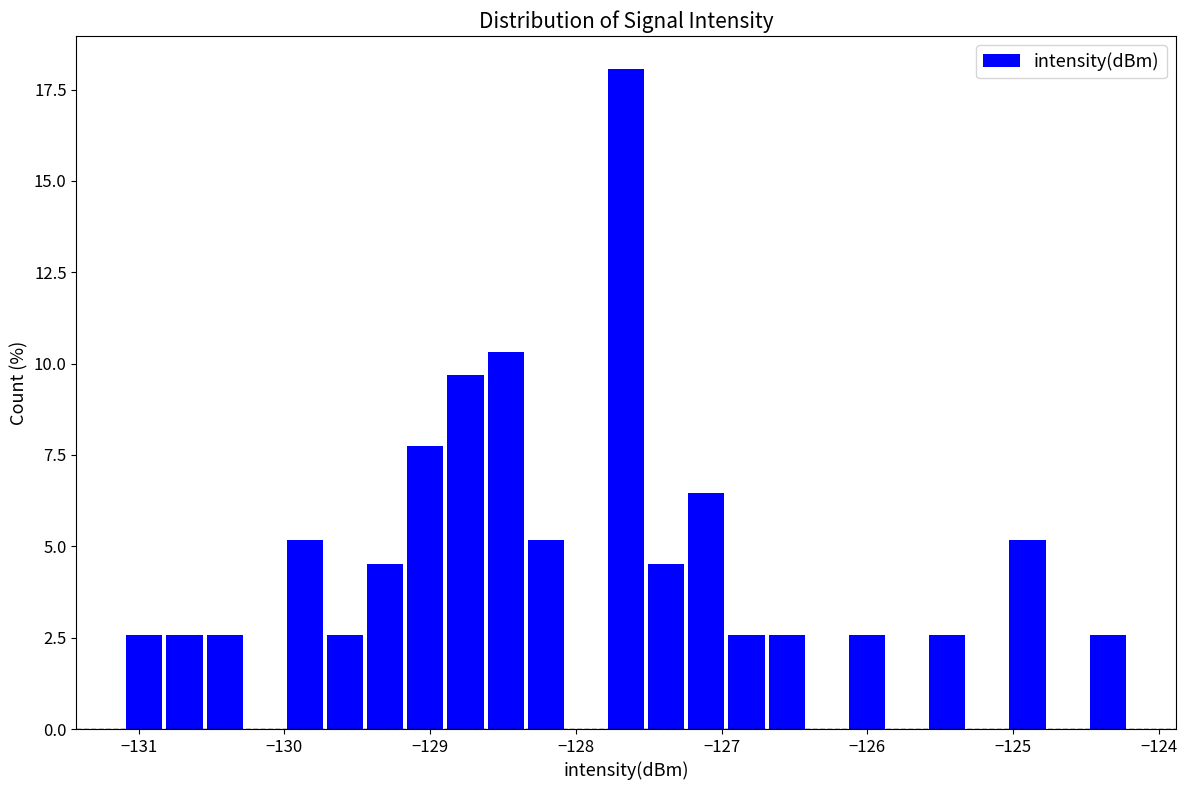

Around what value on the x-axis is the tallest bar? Give the approximate position of its centre, as read against the axis.

-127.7